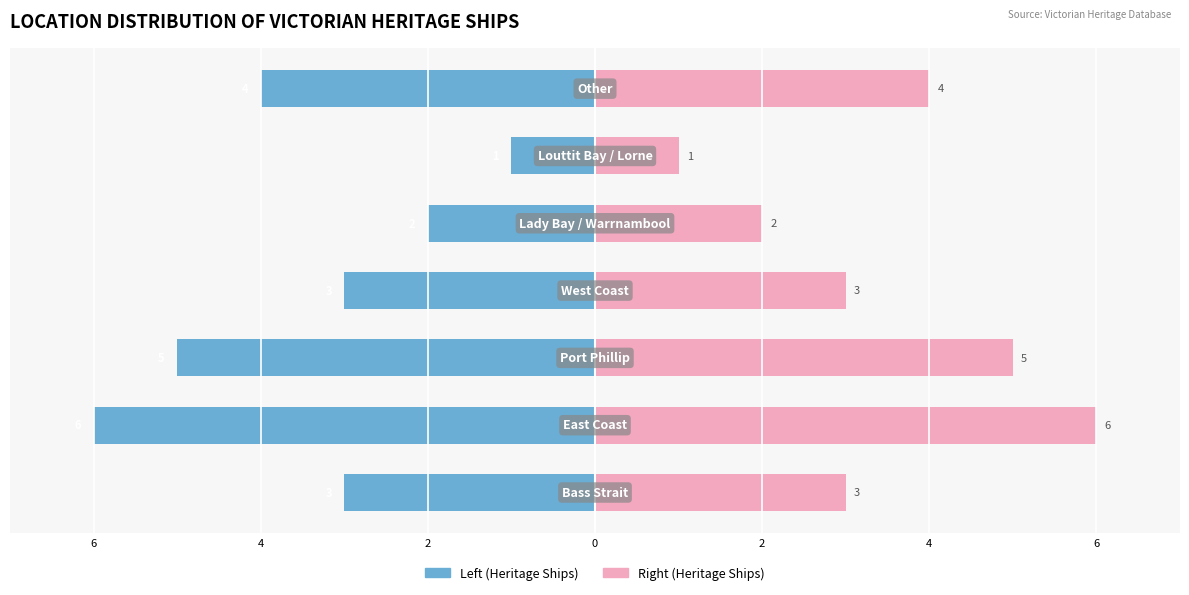

How many values in the Ship Count (Left) series are below -3?

3